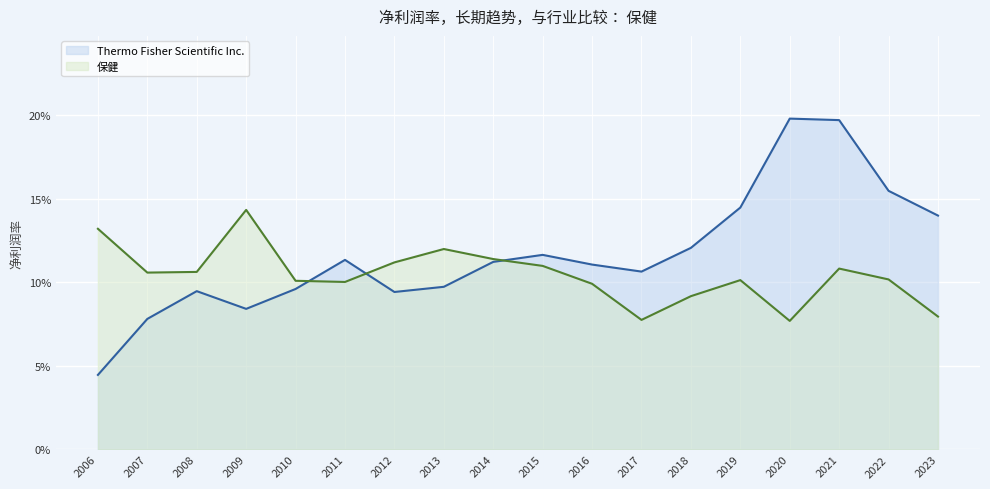

Which category has the lowest value in the Thermo Fisher Scientific Inc. (line) series?

2006